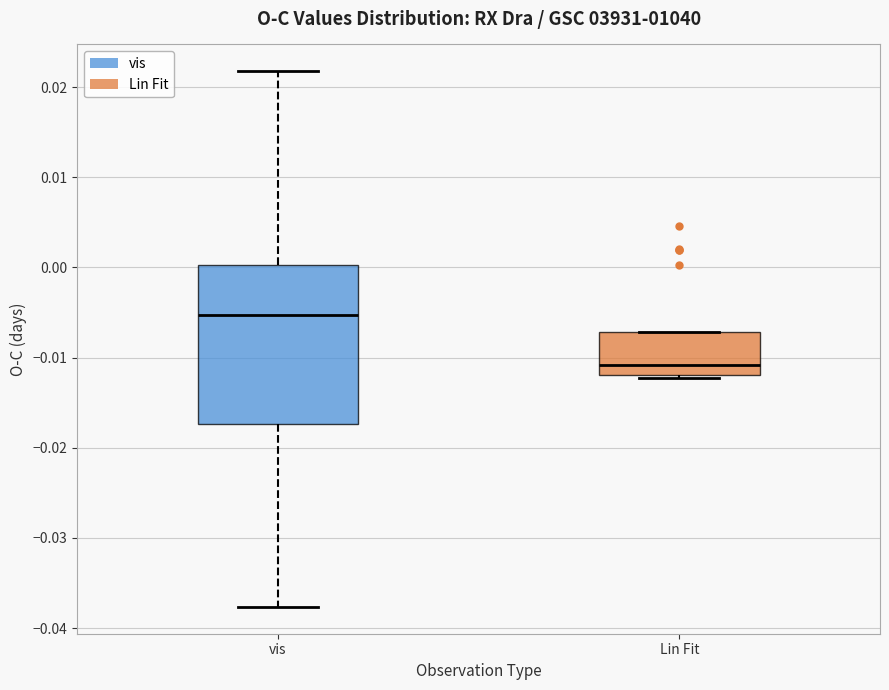

Comparing the boxes themselves (not the whiskers), which one is the tallest?

vis